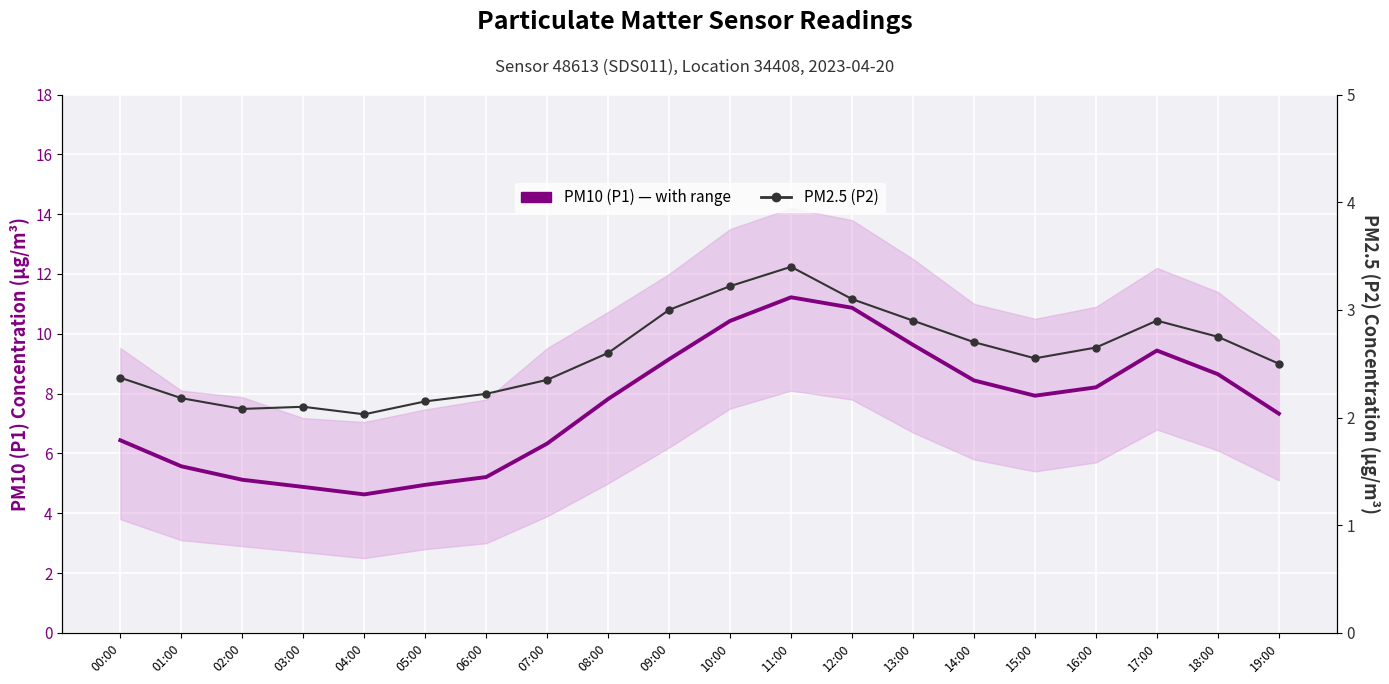

Reading right to left, what are all the values shown in this chart?

PM10 (P1) — est. range: 7.3	8.7	9.4	8.2	7.9	8.4	9.6	10.9	11.2	10.4	9.2	7.8	6.3	5.2	5.0	4.6	4.9	5.1	5.6	6.4
PM2.5 (P2): 2.5	2.8	2.9	2.6	2.5	2.7	2.9	3.1	3.4	3.2	3.0	2.6	2.4	2.2	2.1	2.0	2.1	2.1	2.2	2.4